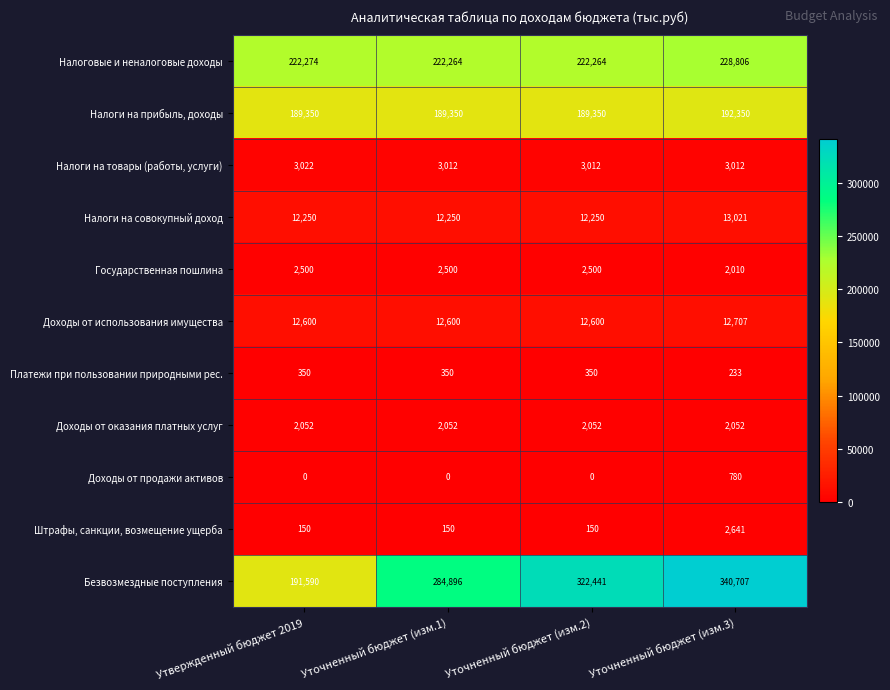

Rank the series at Уточненный бюджет (изм.1) from lowest to highest value.

Доходы от продажи активов, Штрафы, санкции, возмещение ущерба, Платежи при пользовании природными рес., Доходы от оказания платных услуг, Государственная пошлина, Налоги на товары (работы, услуги), Налоги на совокупный доход, Доходы от использования имущества, Налоги на прибыль, доходы, Налоговые и неналоговые доходы, Безвозмездные поступления